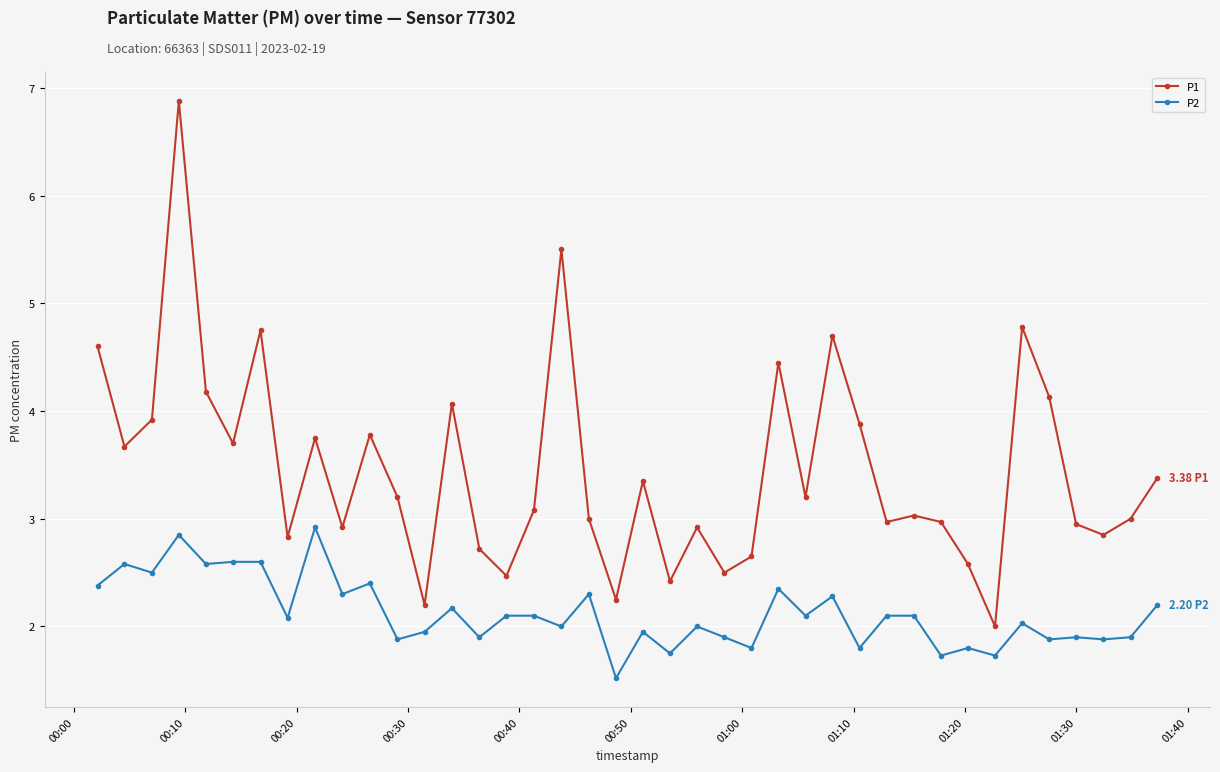

Which series has the largest total across all categories?

P1